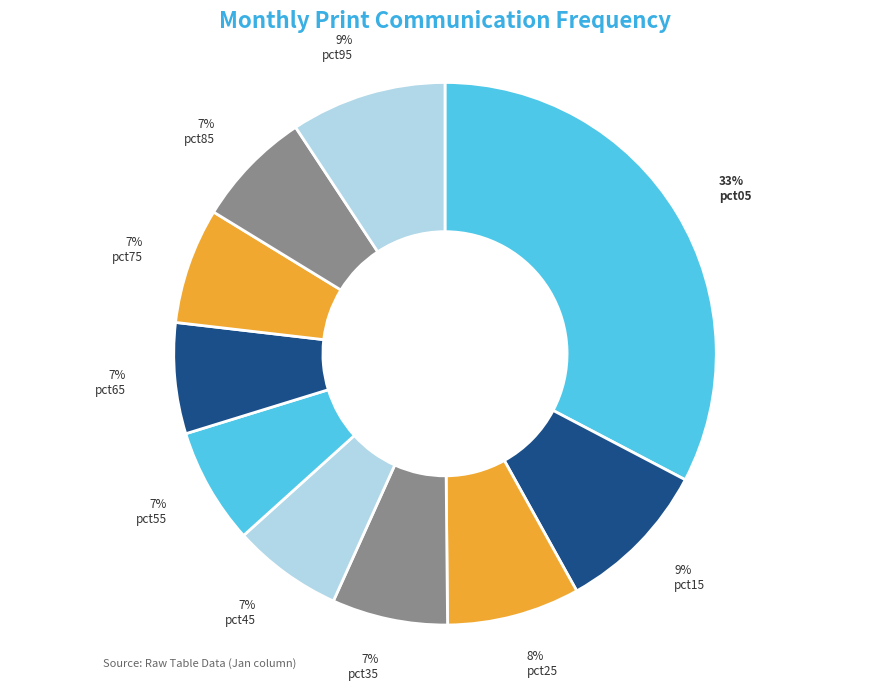

What percentage is the pct25 slice, to the nearest percent?

8%